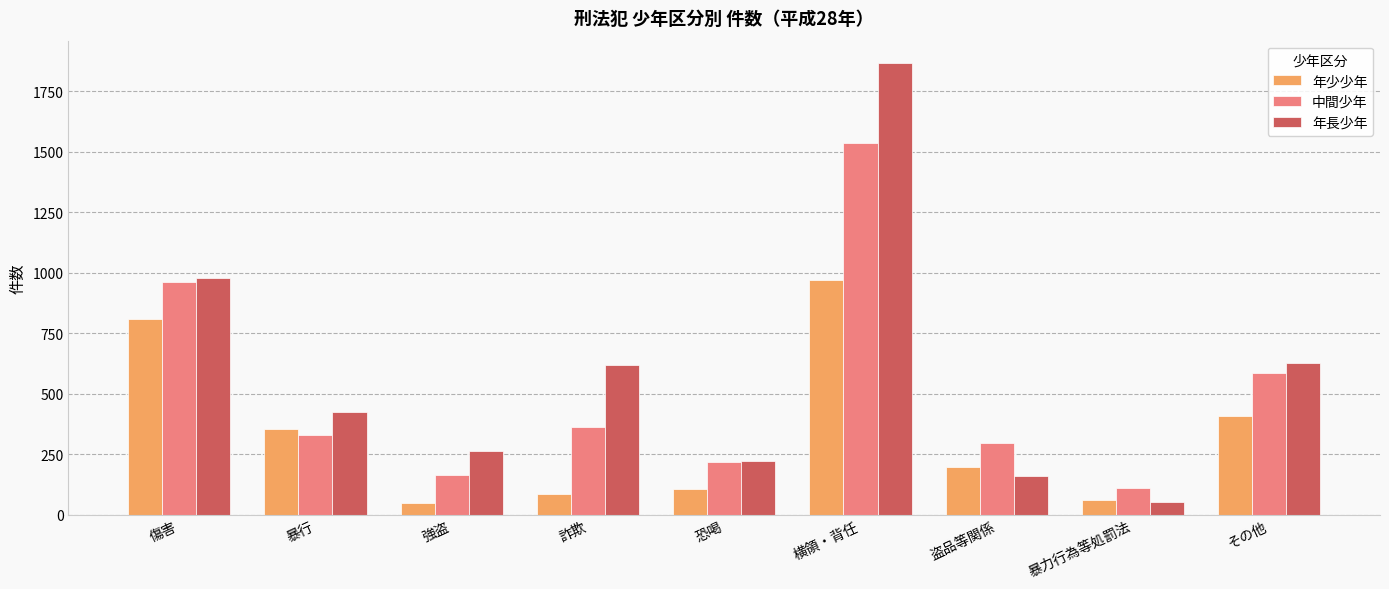

True or false: 年少少年 has a value of 809 at 傷害.

True